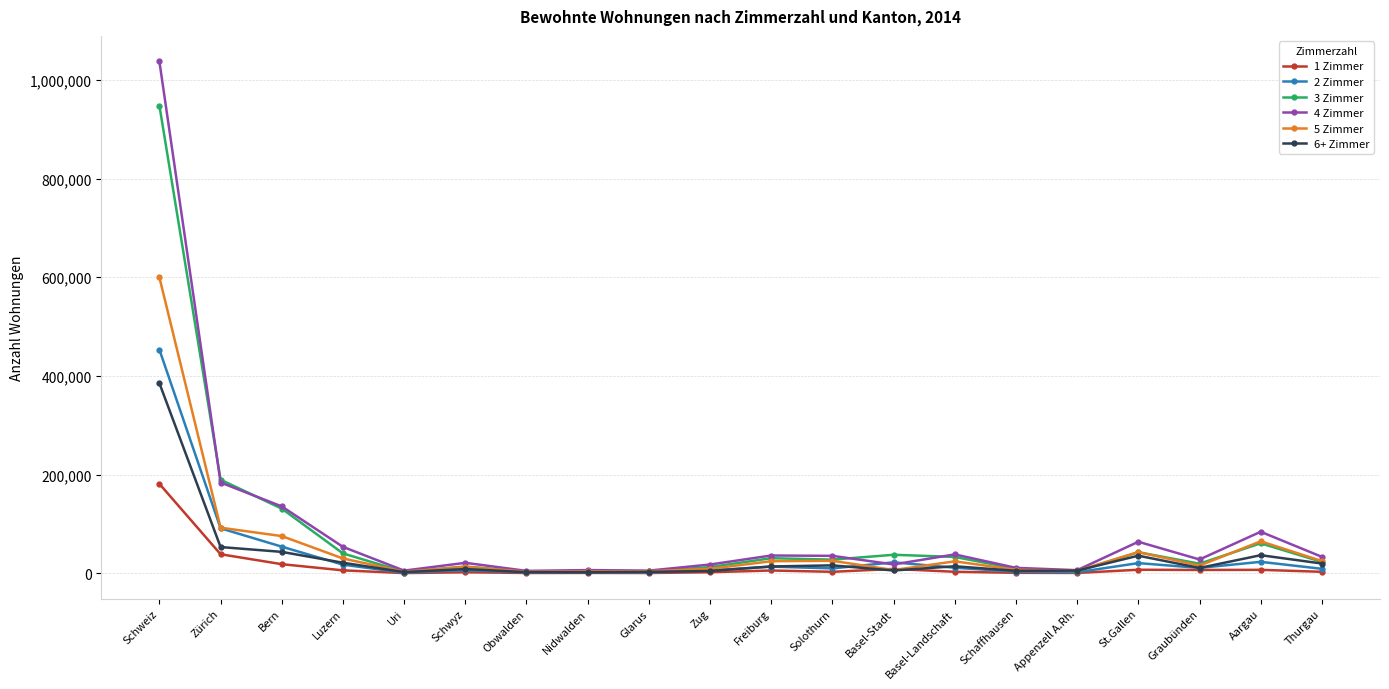

Which label corresponds to the largest value in the chart?

Schweiz